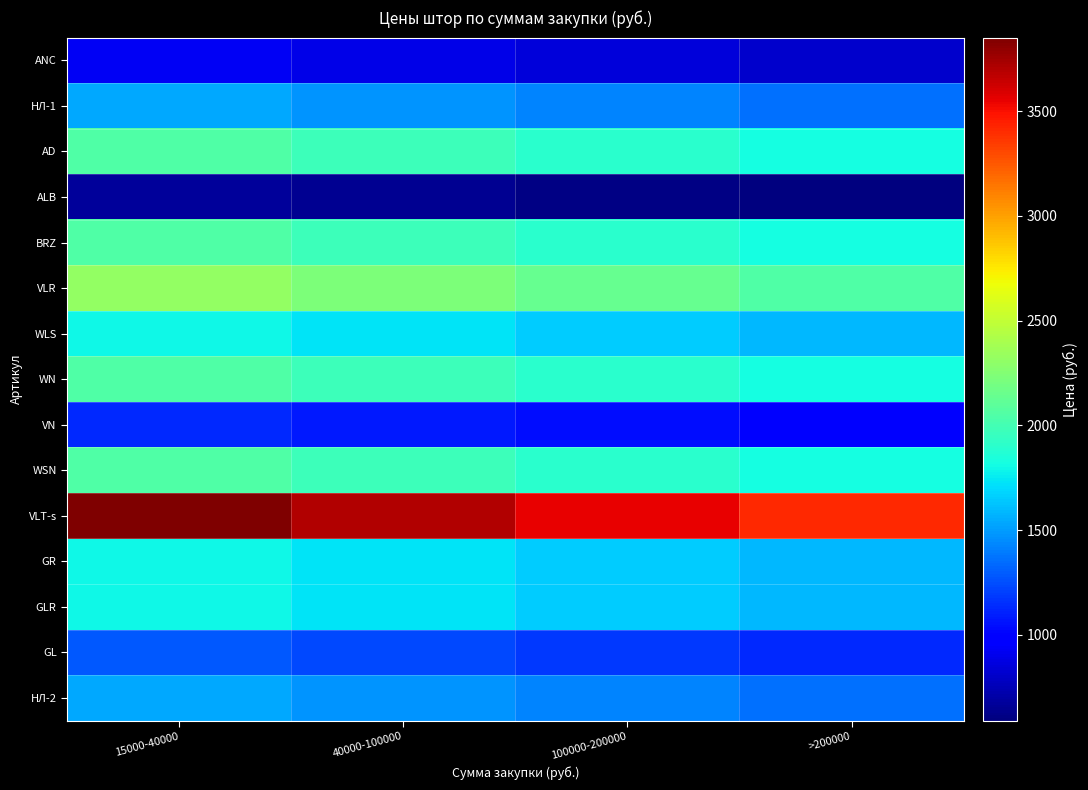

List the series in order of their peak value, highest first.

VLT-s, VLR, АD, BRZ, WN, WSN, WLS, GR, GLR, НЛ-1, НЛ-2, GL, VN, ANC, ALB